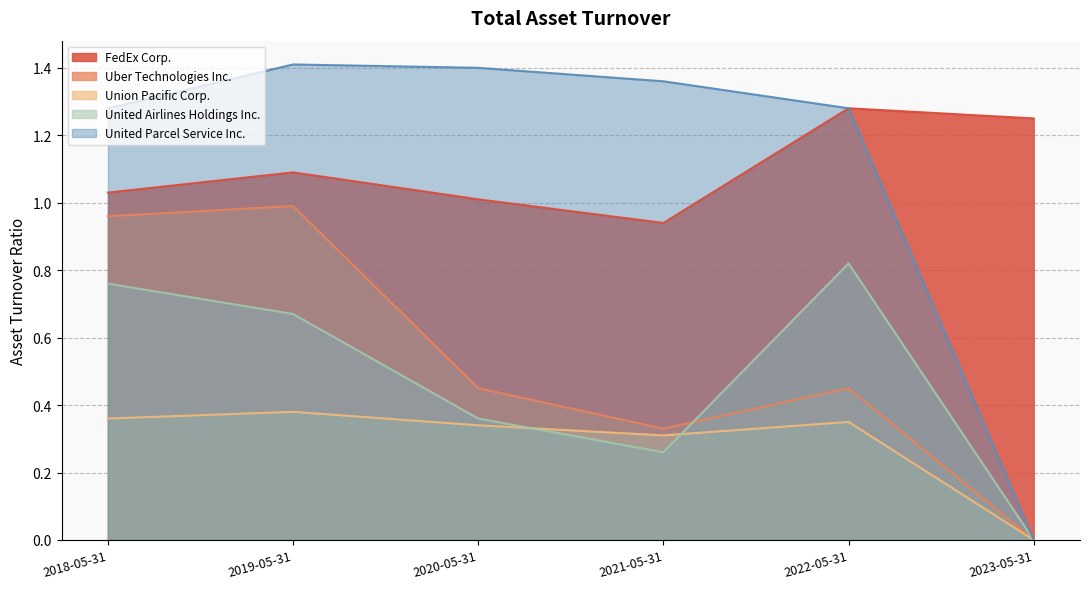

True or false: United Parcel Service Inc. and FedEx Corp. intersect in this chart.

False